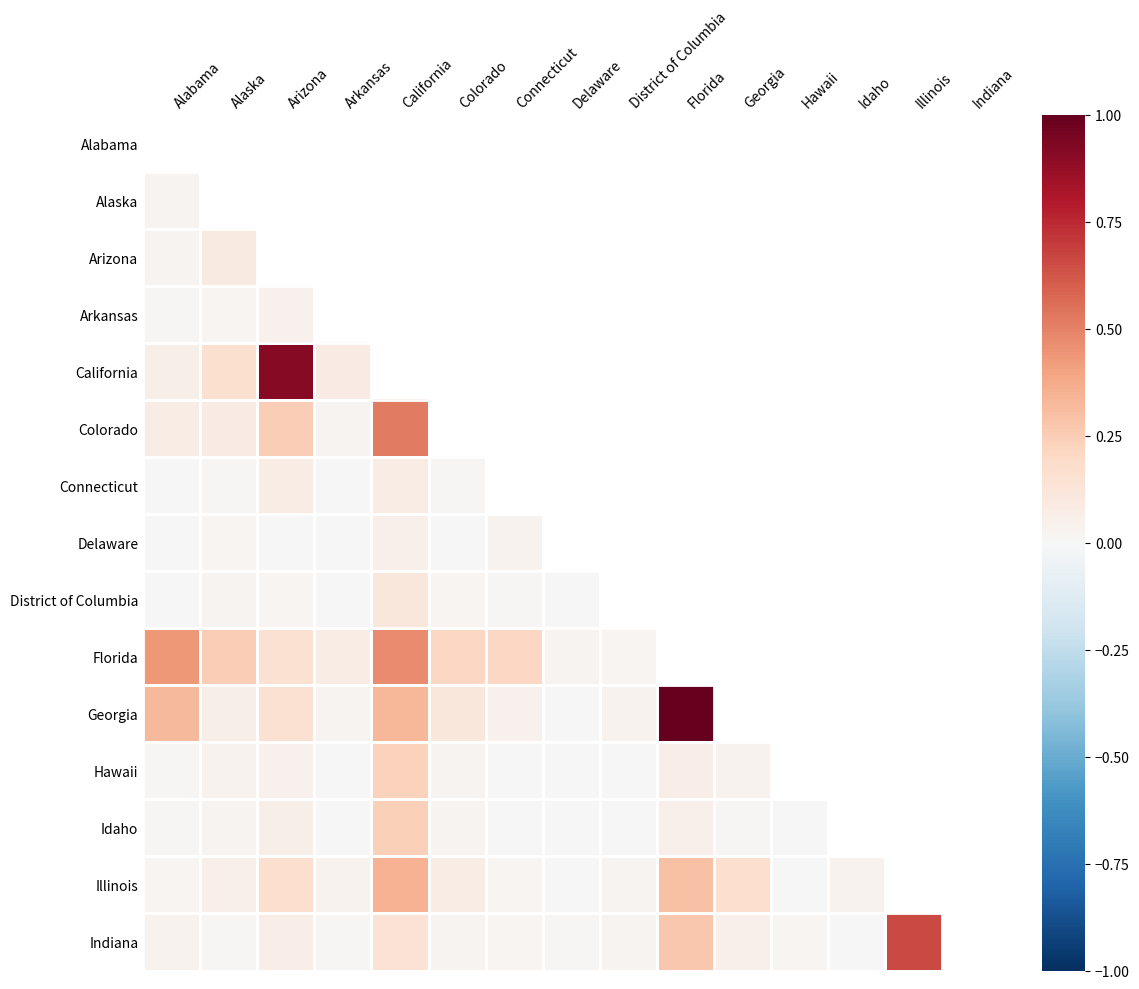

Which label corresponds to the smallest value in the chart?

Arkansas